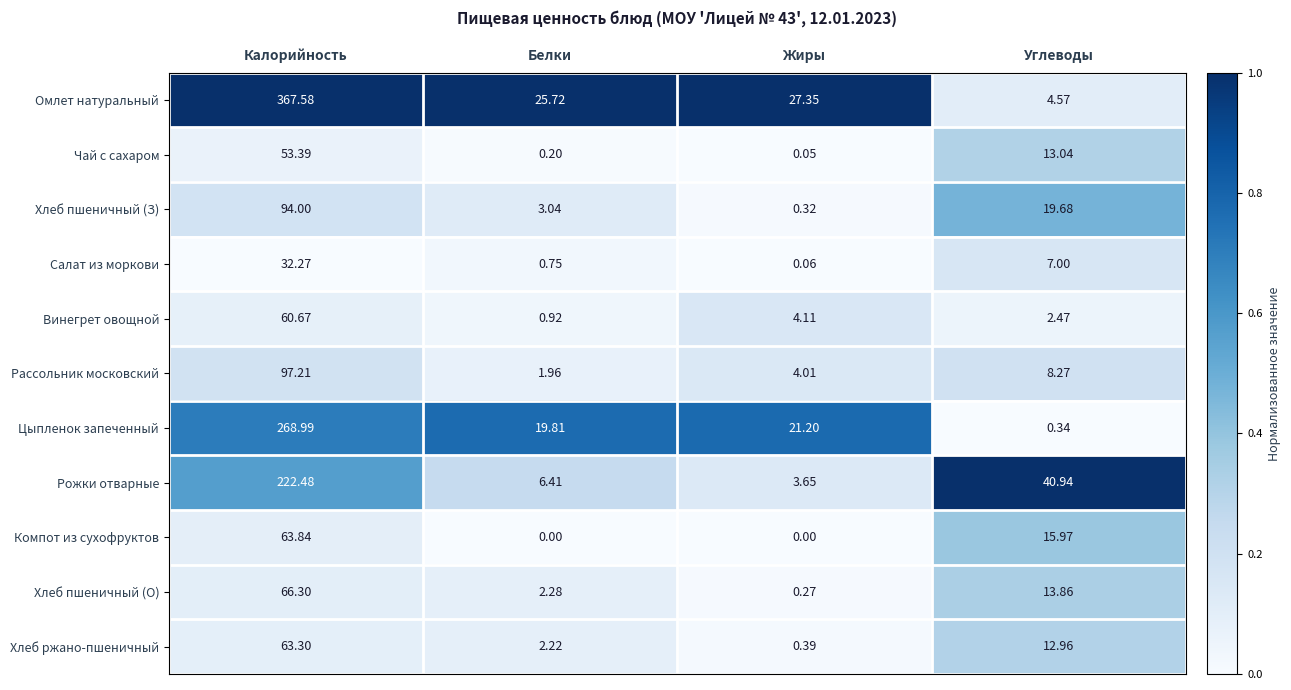

What is the total value across all series at Углеводы?

139.1